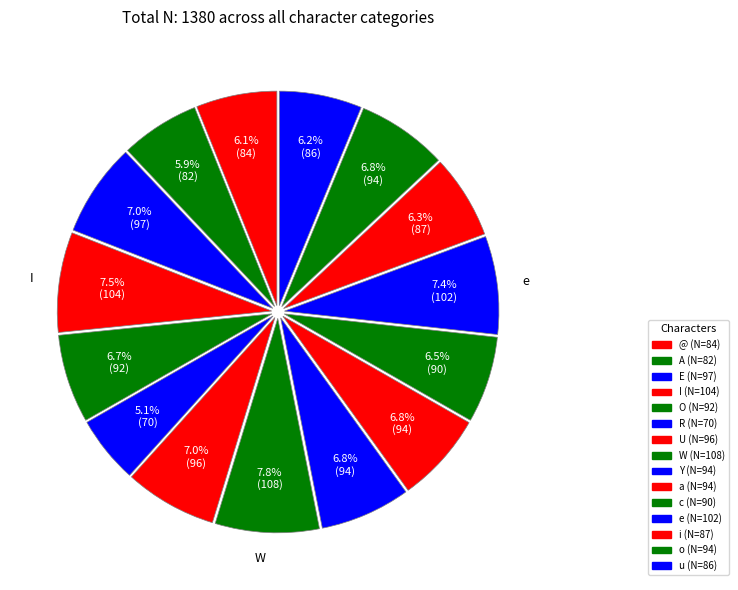

True or false: u accounts for 6% of the total.

True